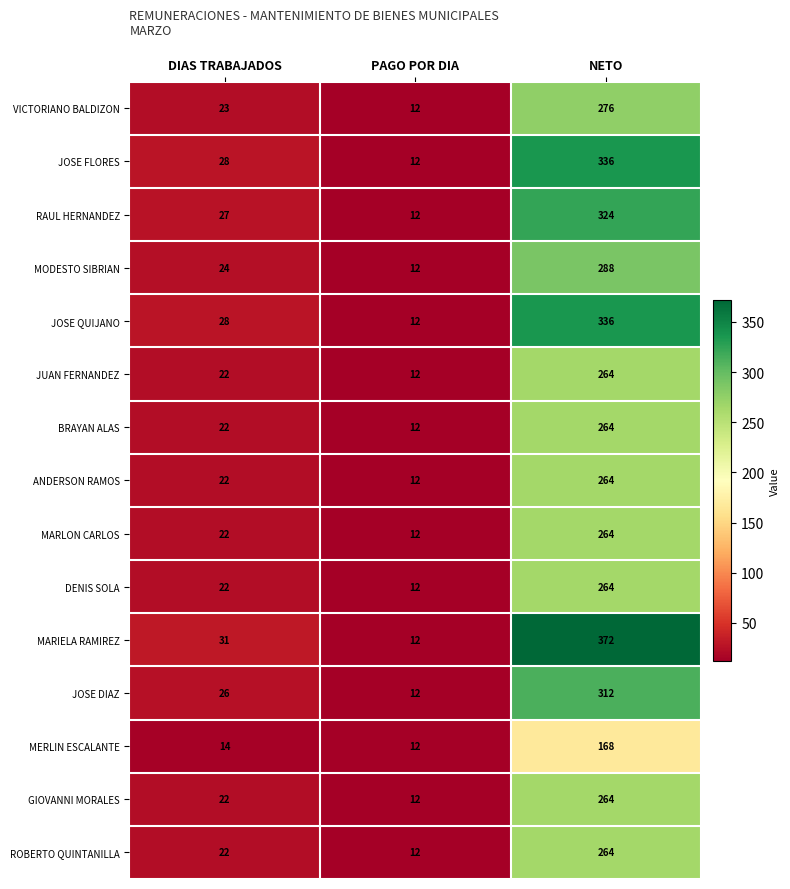

Which series has the largest range (max minus min)?

MARIELA RAMIREZ